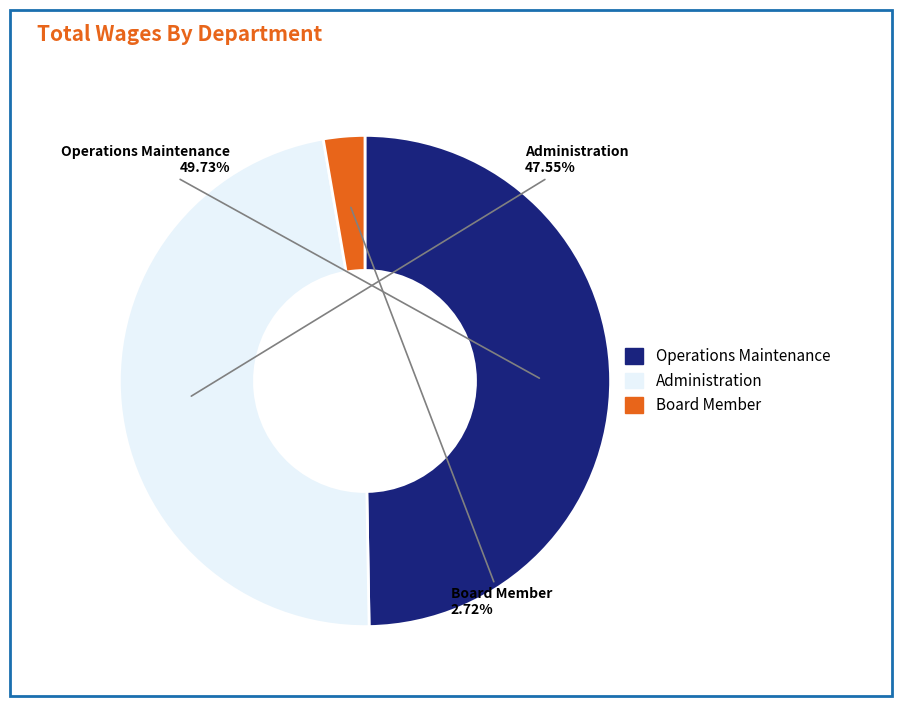

What is the largest slice in the pie chart?

Operations Maintenance